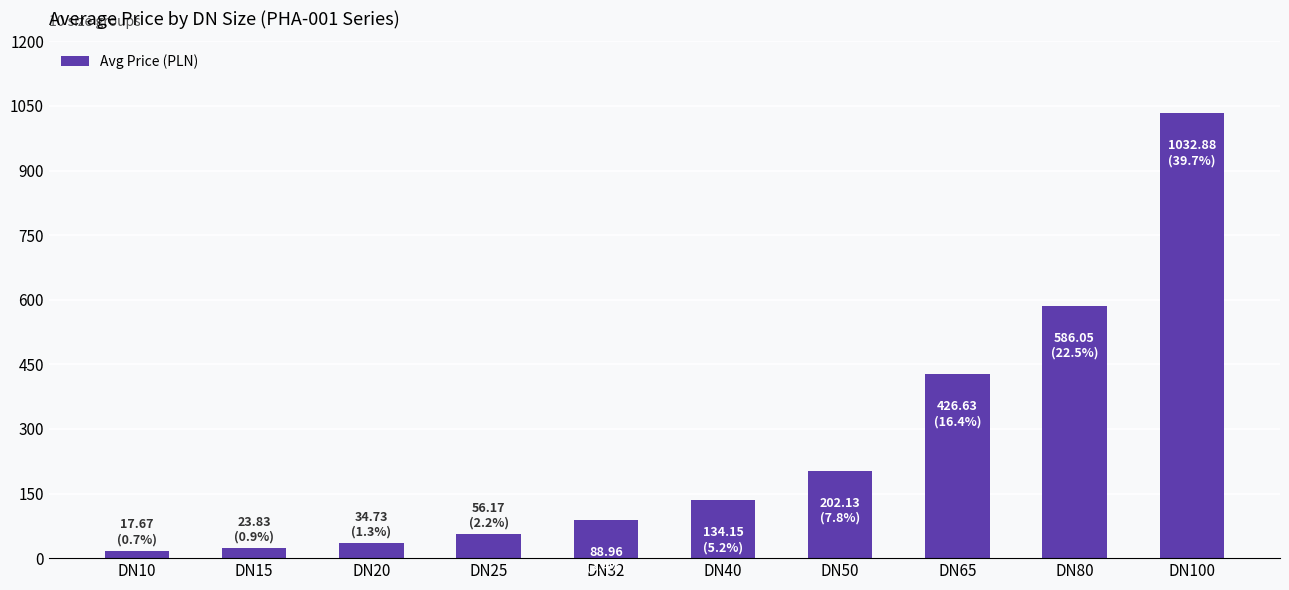

What is the value of the 4th bar from the left?

56.2